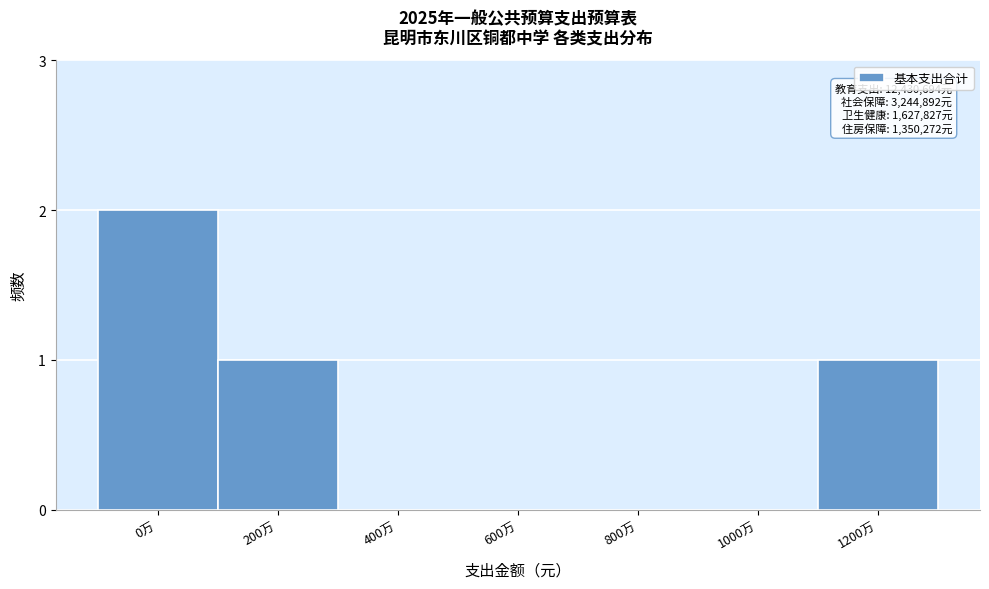

Reading left to right, transcribe all the data shown in this chart.

0万=2	200万=1	400万=0	600万=0	800万=0	1000万=0	1200万=1